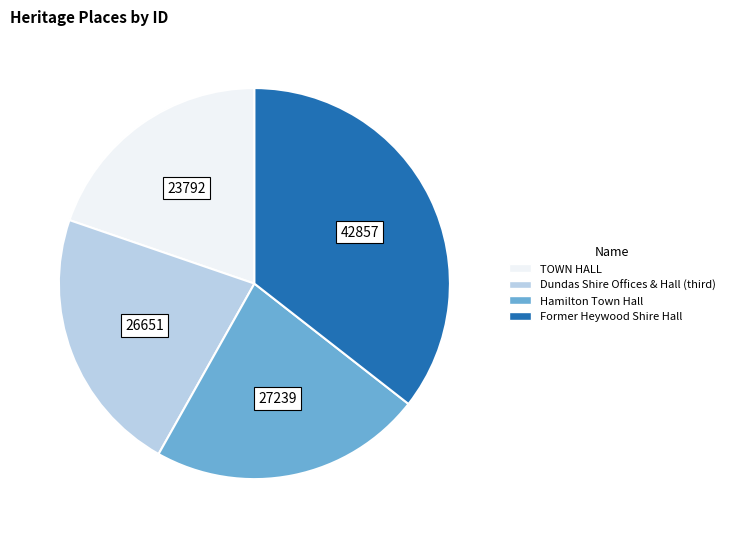

What is the smallest slice in the pie chart?

TOWN HALL